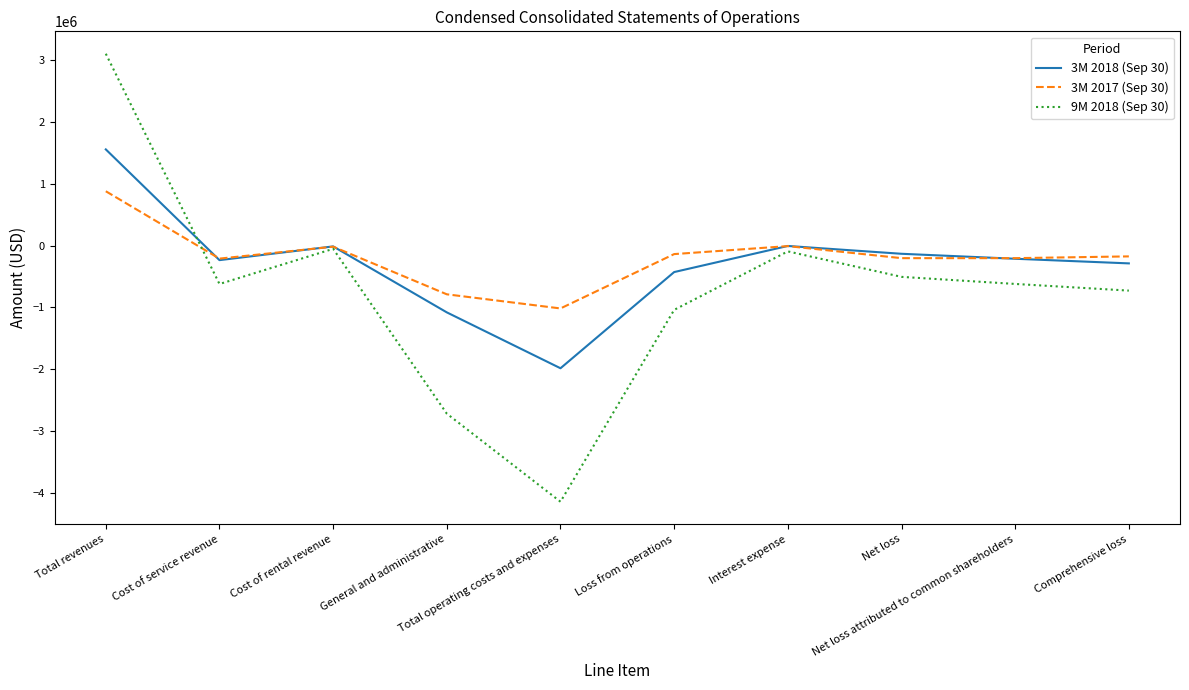

What is the minimum value for 9M 2018 (Sep 30)?

-4146396